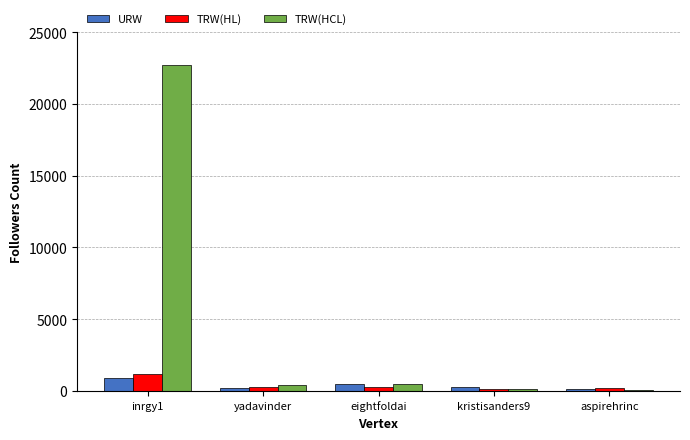

Which series has the largest total across all categories?

TRW(HCL)